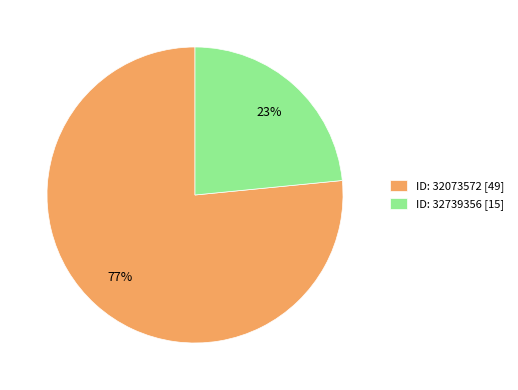

To the nearest percent, what is the combined percentage of ID: 32739356 [15] and ID: 32073572 [49]?

100%